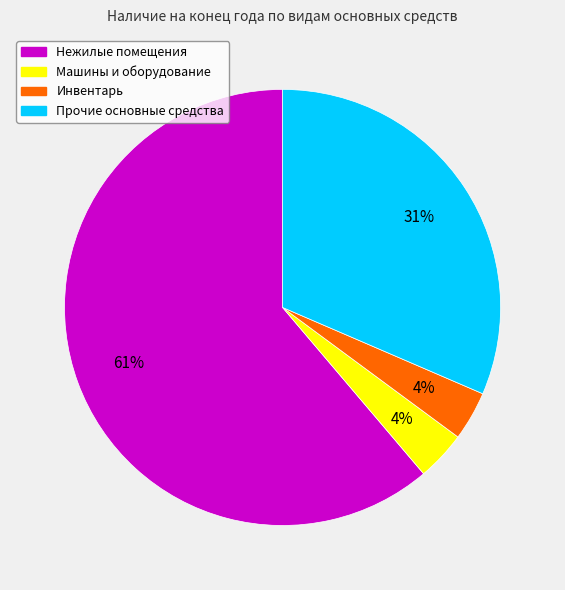

Count the number of slices in the pie.

4